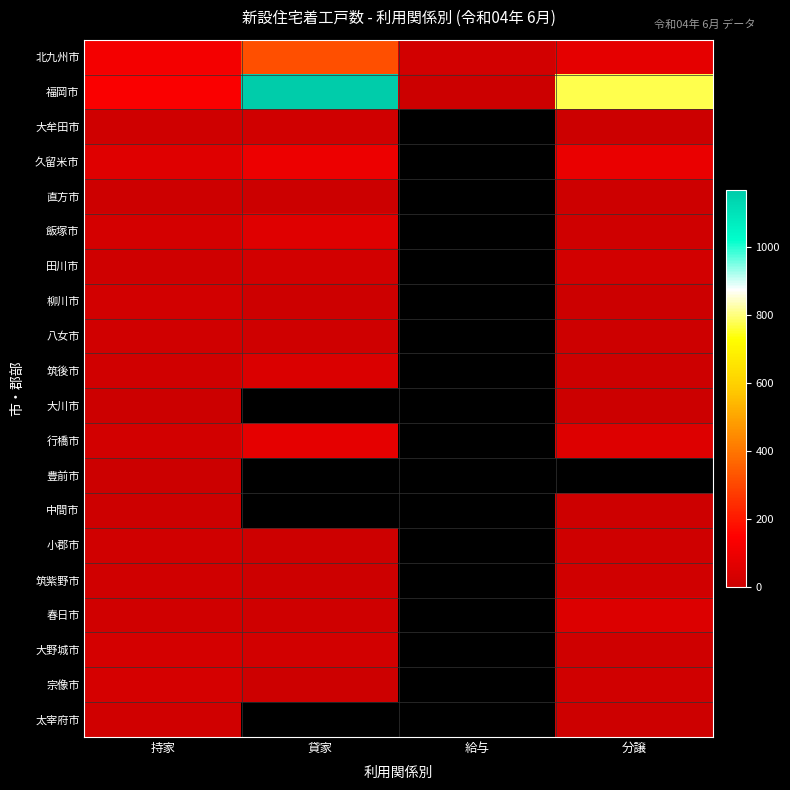

How many positive values does the 春日市 series have?

3